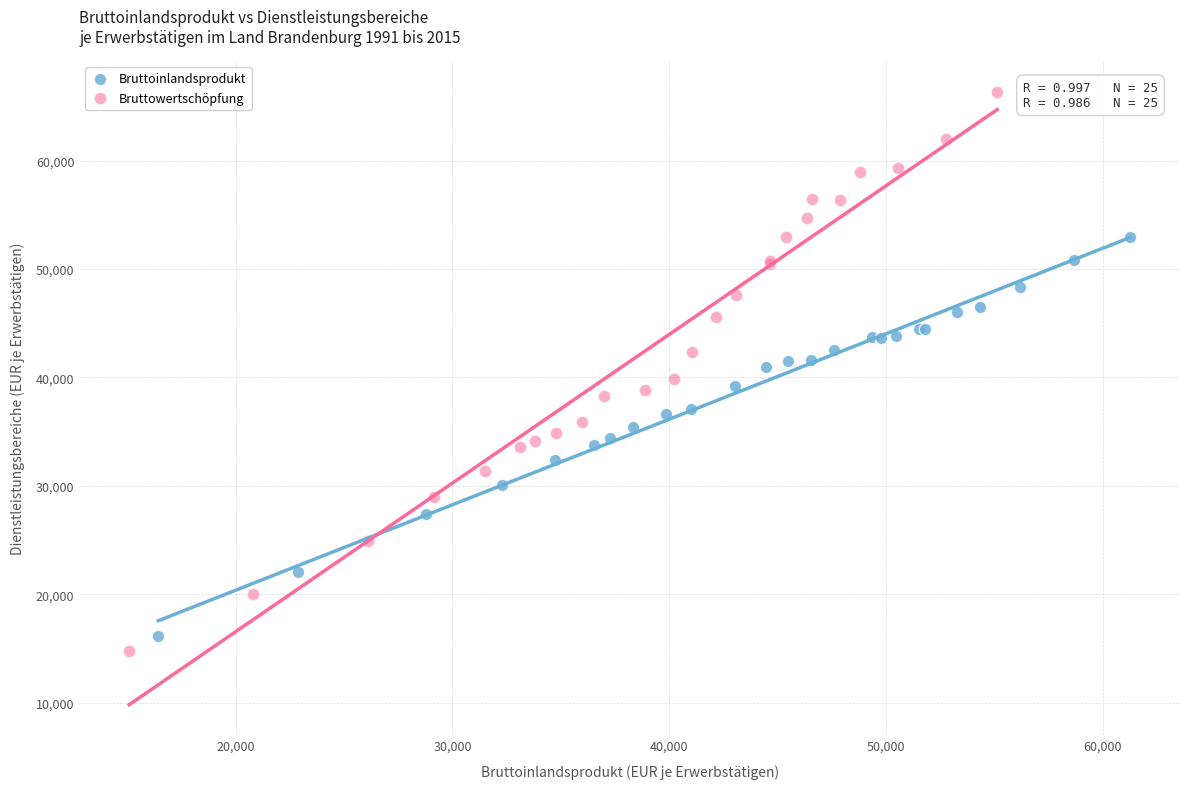

Which series has the widest spread of Y values?

Bruttowertschöpfung